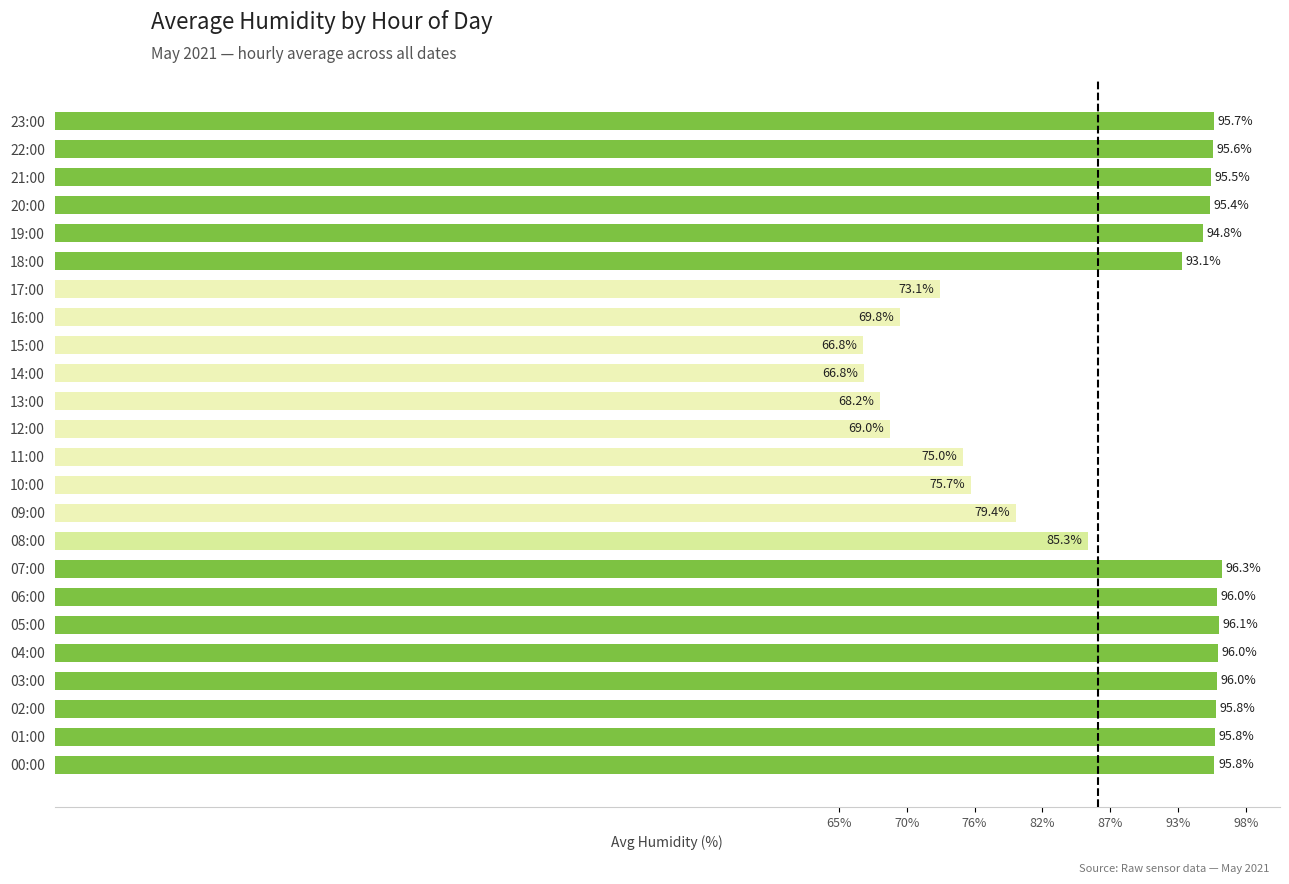

Count the number of values greater than 95.

12